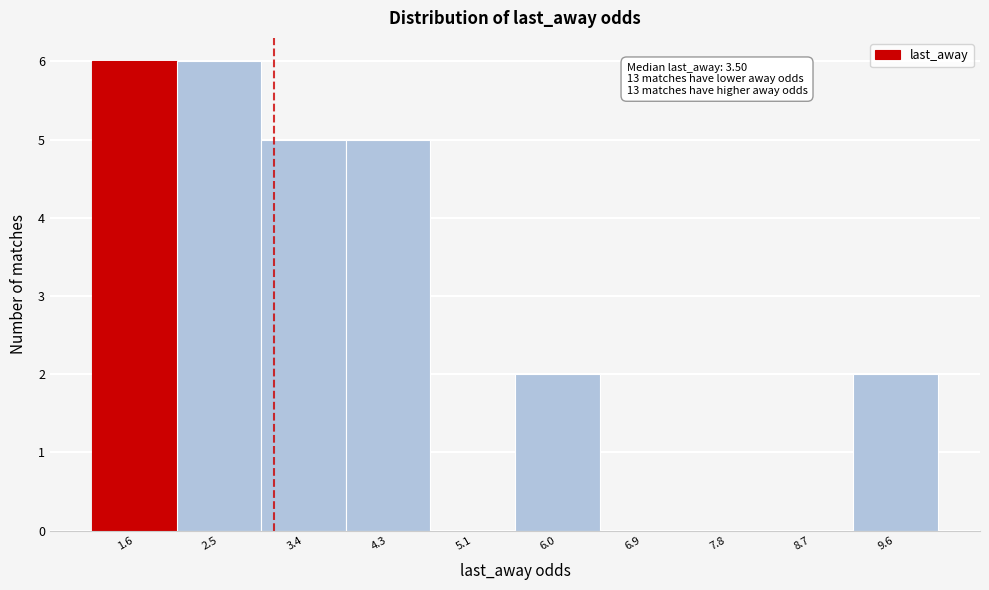

Reading right to left, what are all the values shown in this chart?

9.6=2	8.7=0	7.8=0	6.9=0	6.0=2	5.1=0	4.3=5	3.4=5	2.5=6	1.6=6